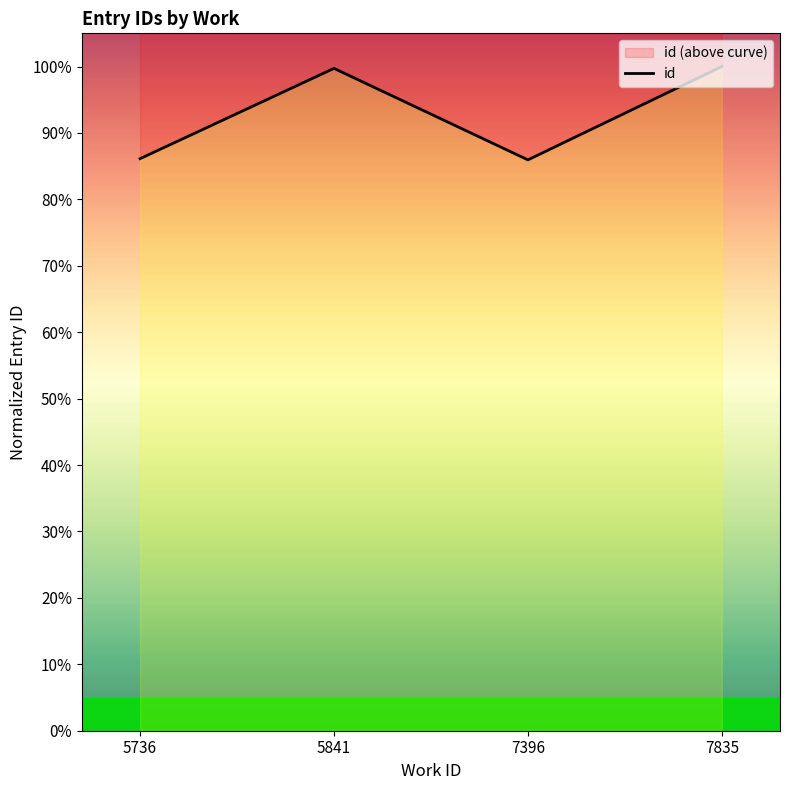

Rank the categories by value from highest to lowest.

7835, 5841, 5736, 7396